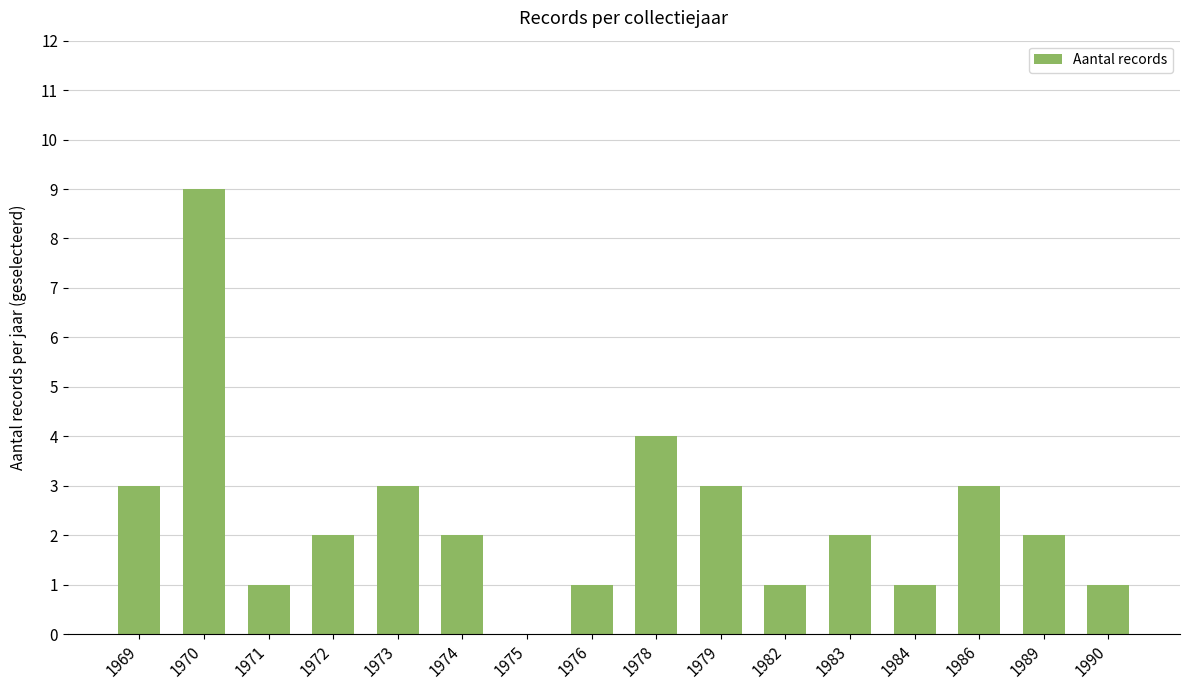

Which label corresponds to the largest value in the chart?

1970